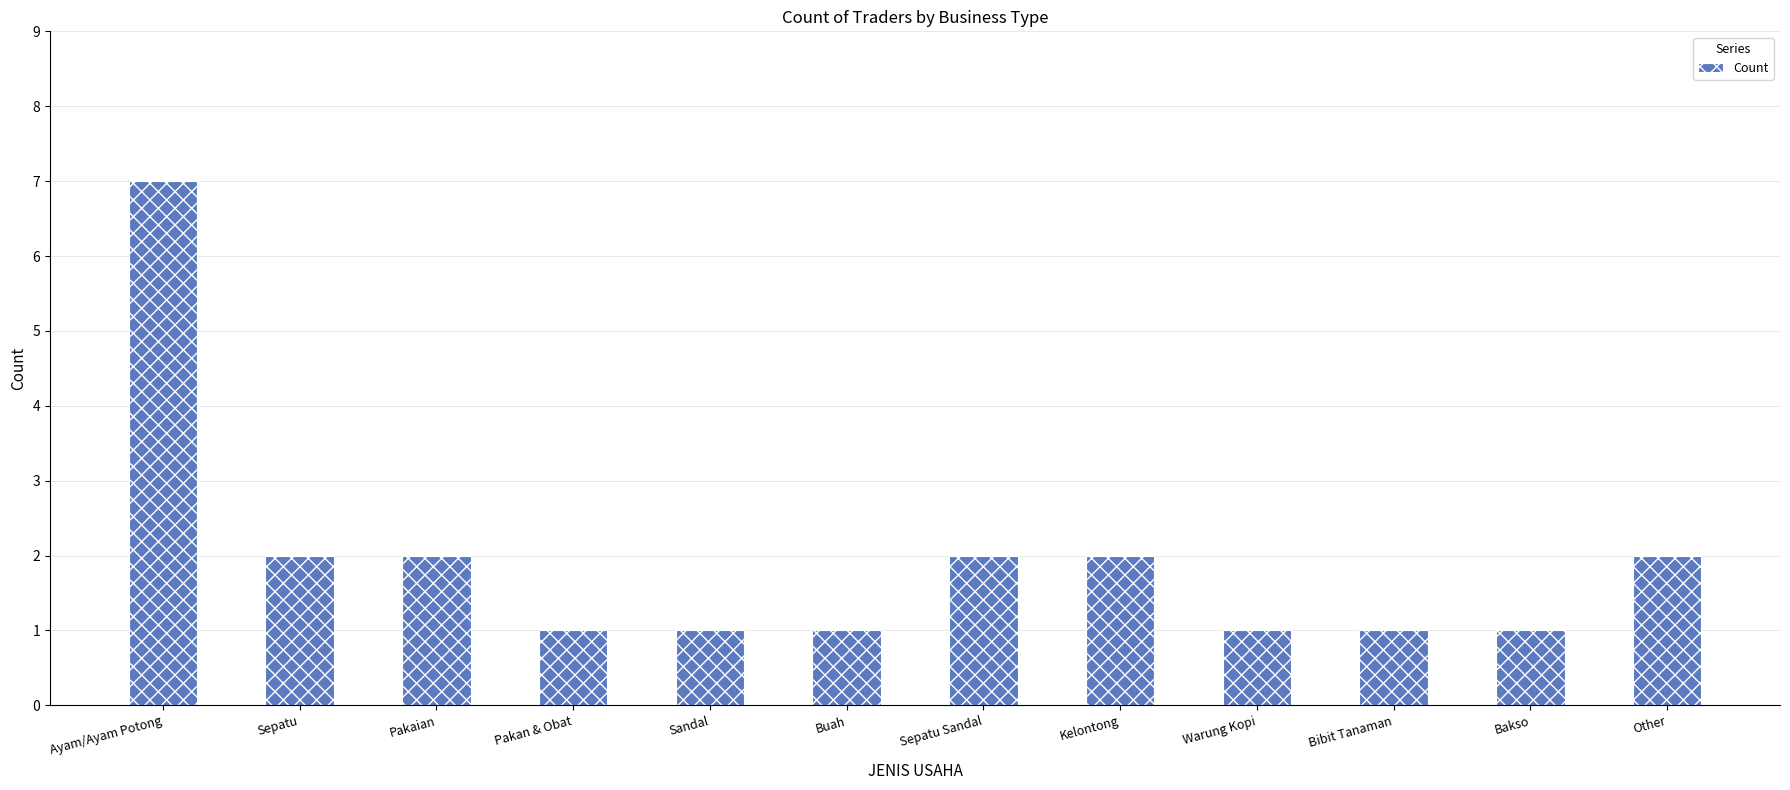

The chart shows a value of 0 at Sepatu. True or false?

False